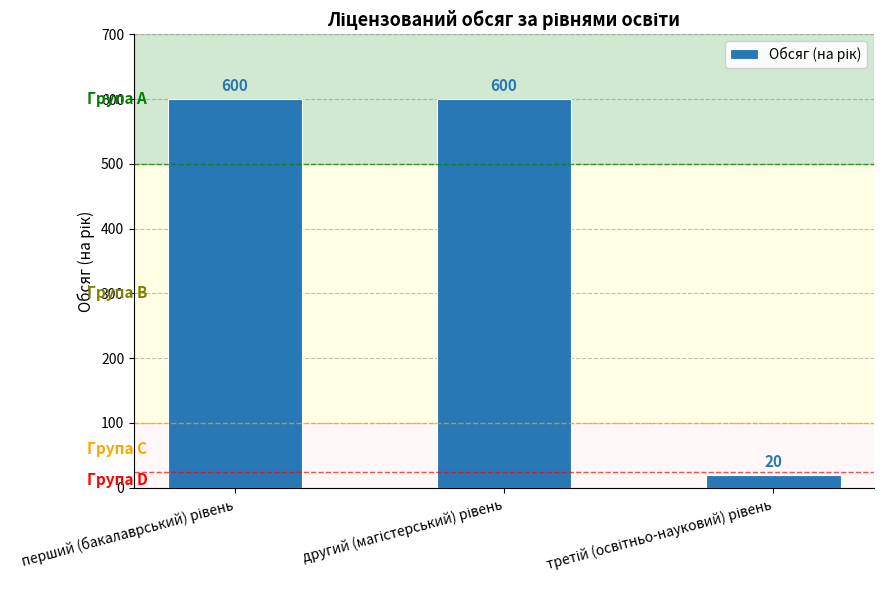

Does the chart contain stacked bars?

No